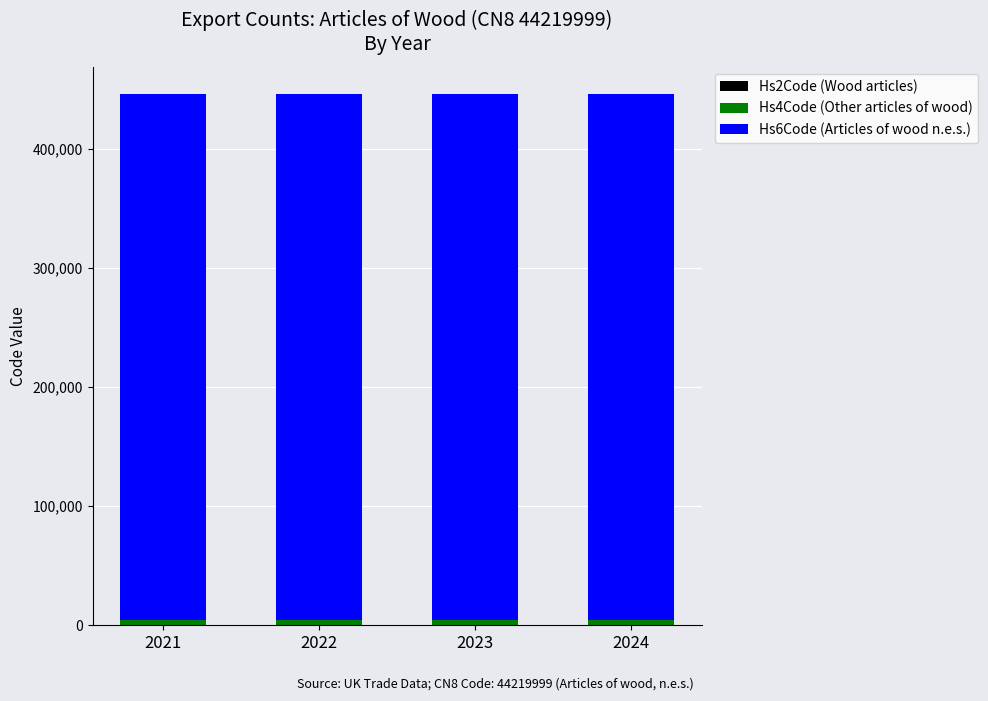

What is the total value across all series at 2024?

446664